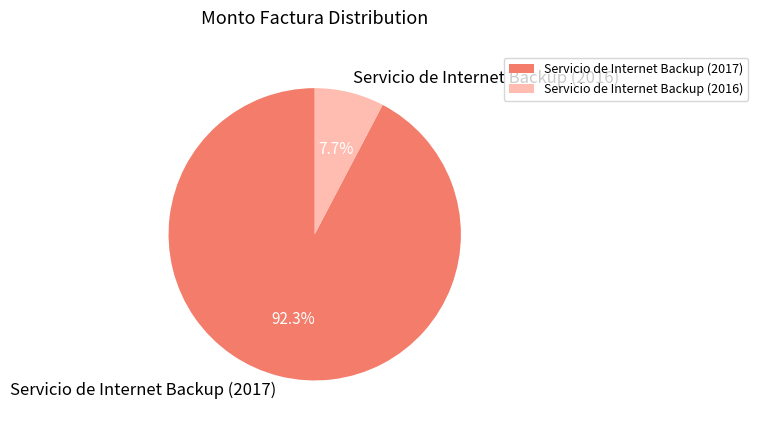

What is the ratio of the value at Servicio de Internet Backup (2016) to the value at Servicio de Internet Backup (2017)?

0.1